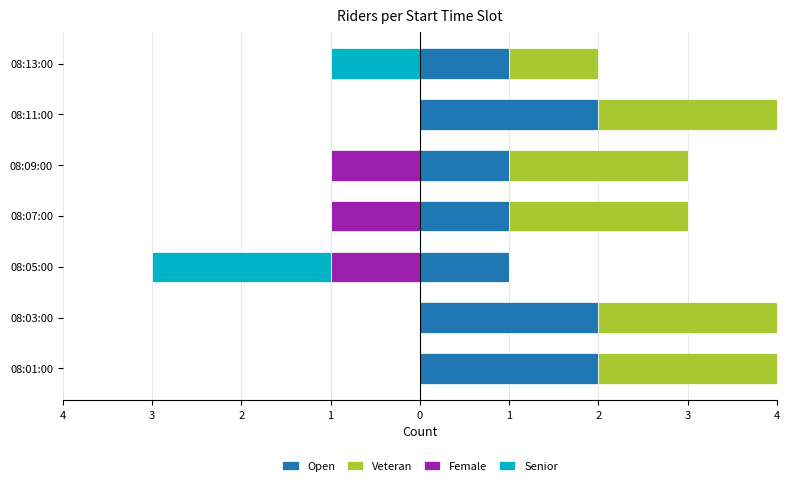

The Open series shows 0 at 08:09:00. True or false?

False